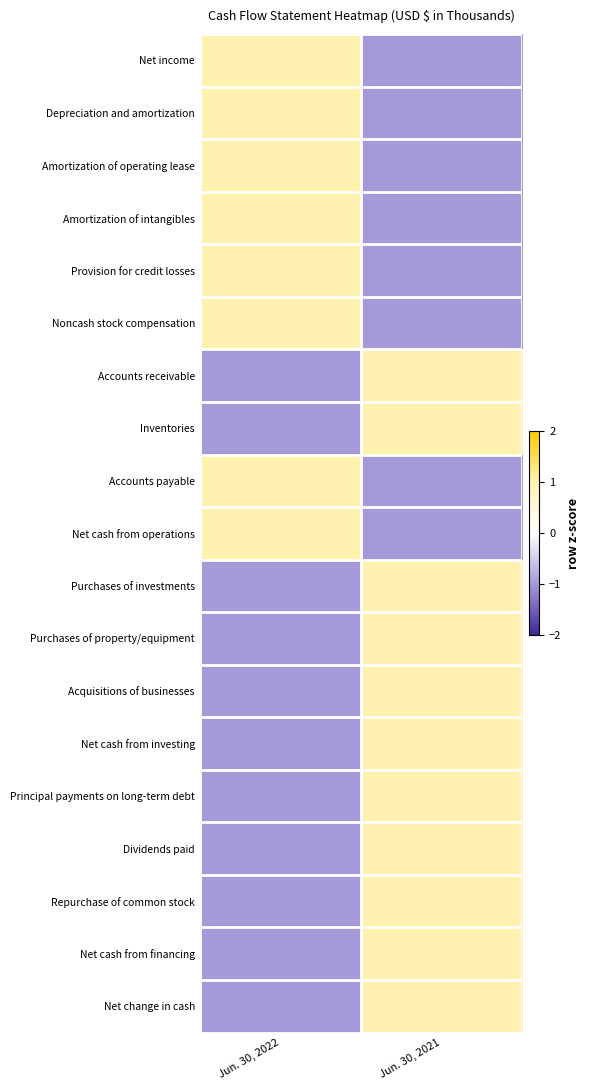

At which category is the sum across all series the highest?

Jun. 30, 2021